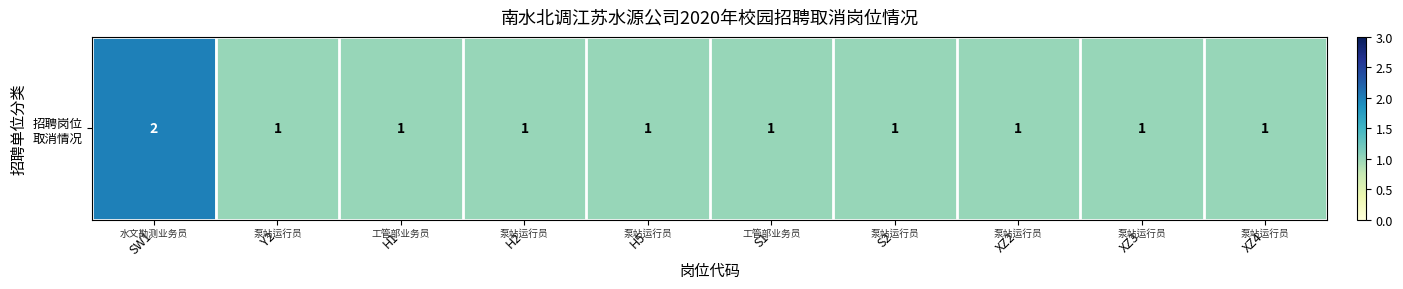

What is the minimum value shown in the chart?

1